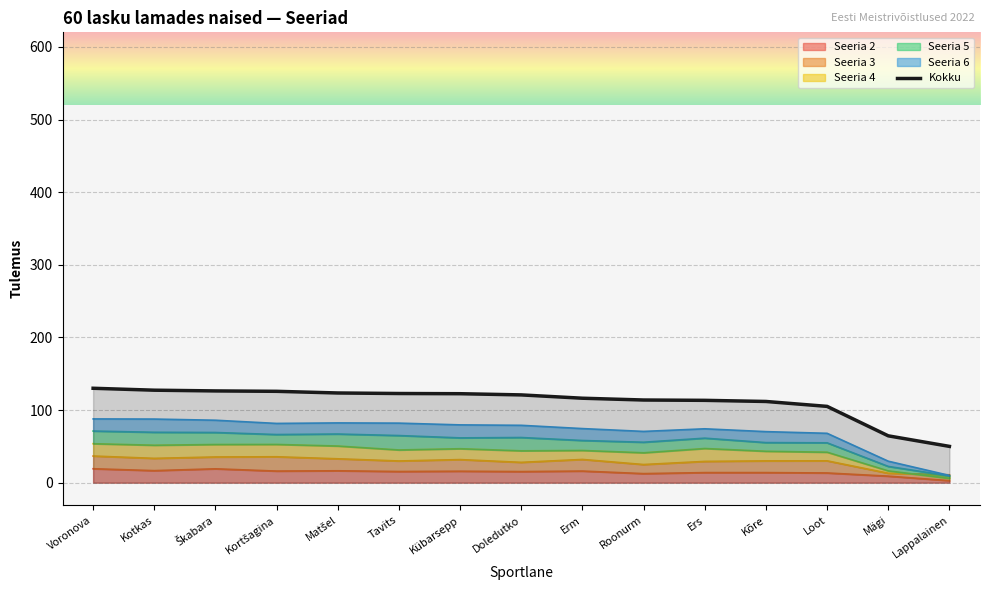

Which label corresponds to the smallest value in the chart?

Lappalainen